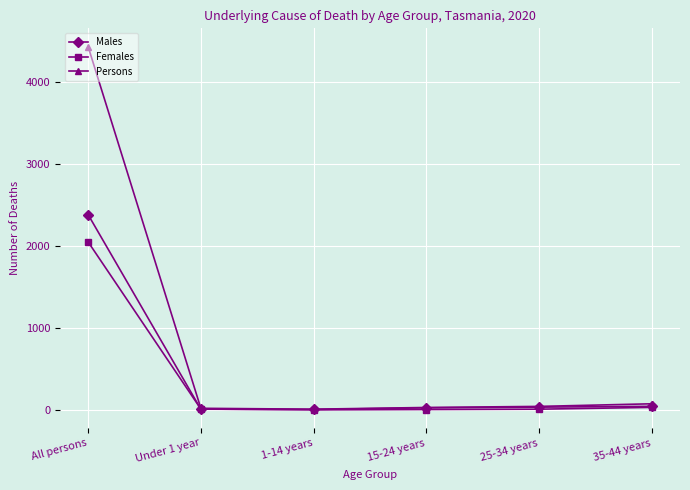

The Males series shows 6 at 1-14 years. True or false?

True